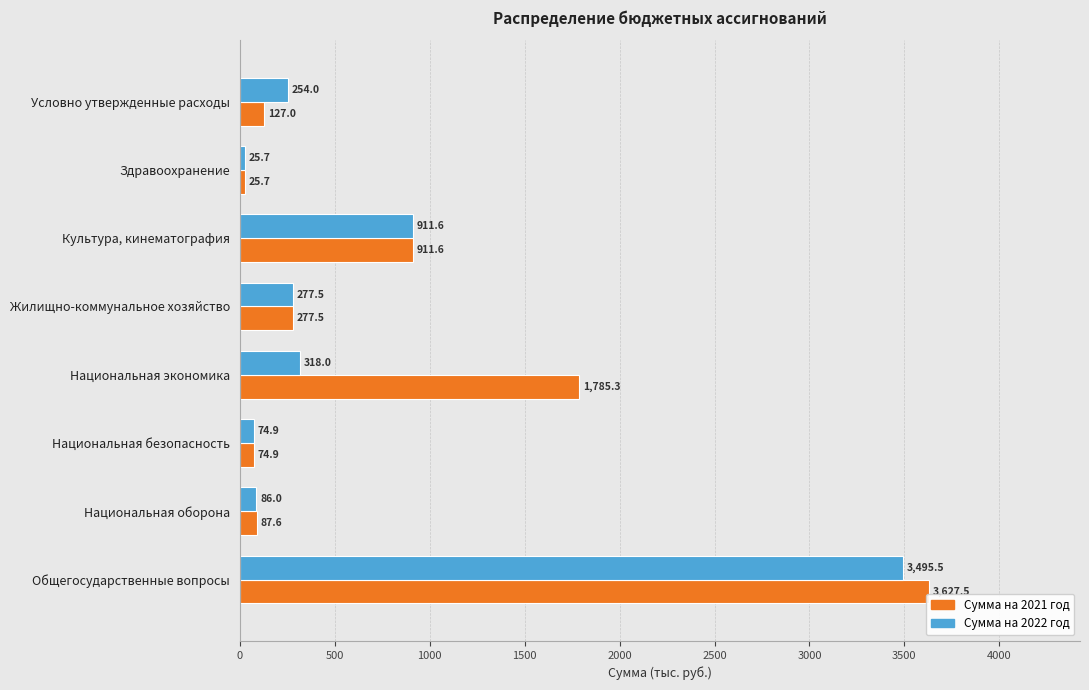

Rank the series by their average value, from lowest to highest.

Сумма на 2022 год, Сумма на 2021 год